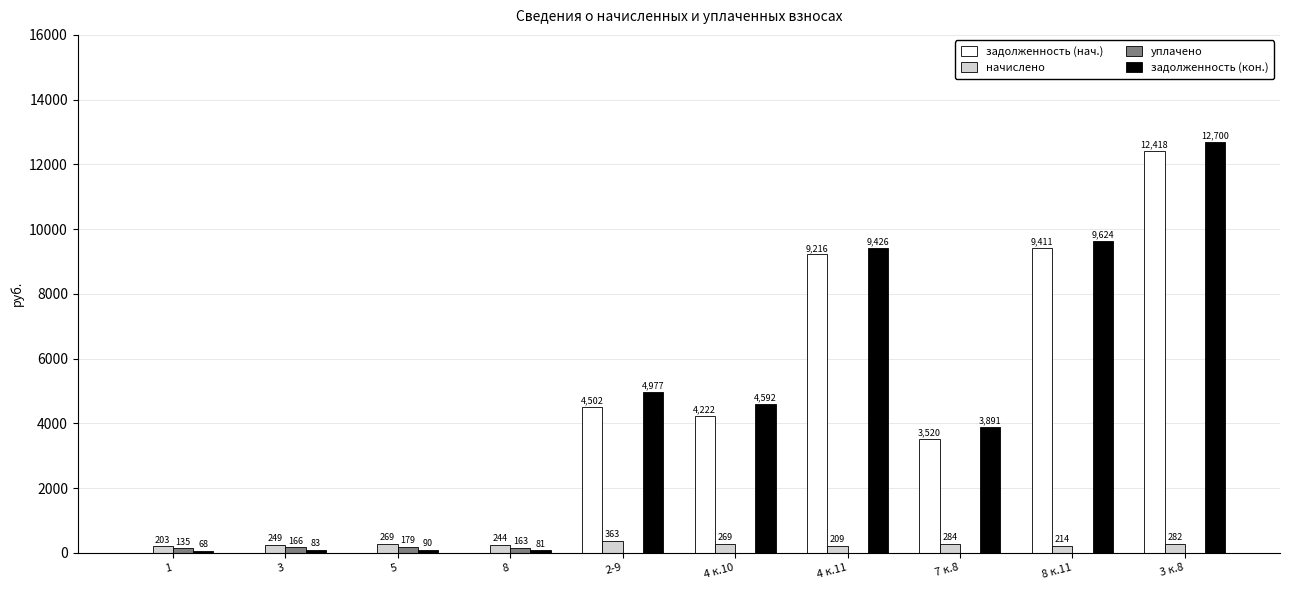

The задолженность (нач.) series shows 4222.3 at 4 к.10. True or false?

True